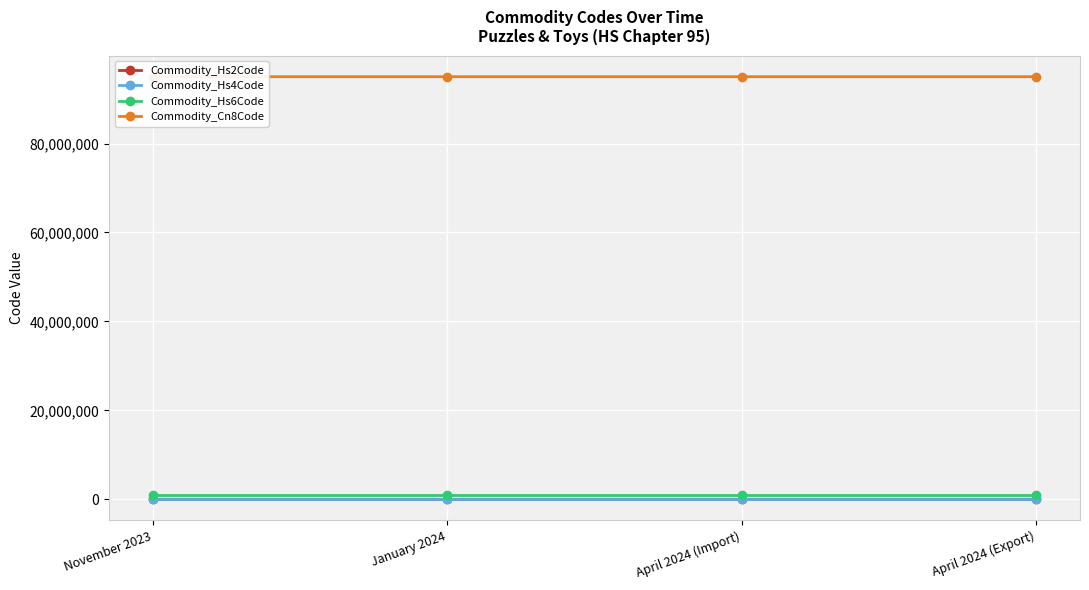

Reading left to right, transcribe all the data shown in this chart.

Commodity_Hs2Code: November 2023=95	January 2024=95	April 2024 (Import)=95	April 2024 (Export)=95
Commodity_Hs4Code: November 2023=9503	January 2024=9503	April 2024 (Import)=9503	April 2024 (Export)=9503
Commodity_Hs6Code: November 2023=950300	January 2024=950300	April 2024 (Import)=950300	April 2024 (Export)=950300
Commodity_Cn8Code: November 2023=95030069	January 2024=95030069	April 2024 (Import)=95030069	April 2024 (Export)=95030099